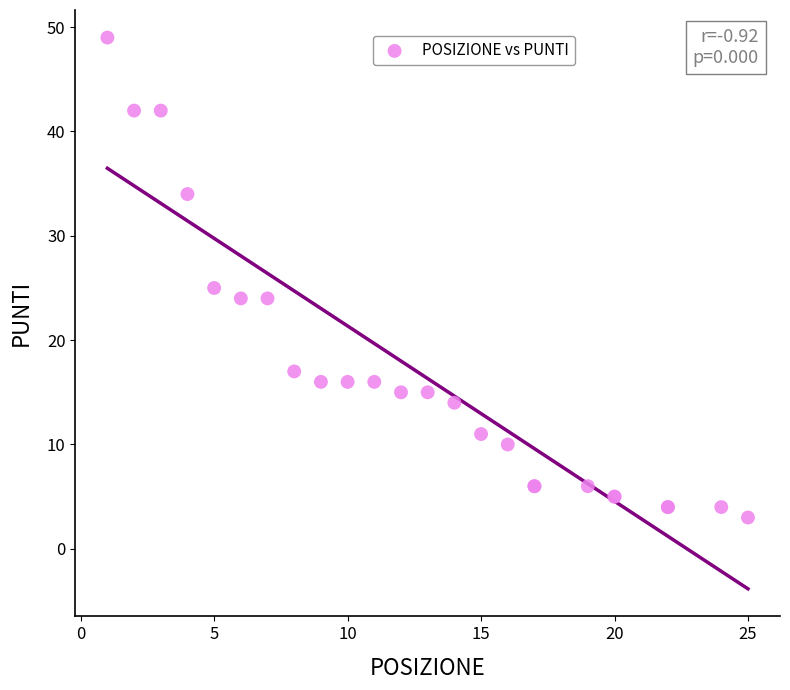

What Y value in the scatter plot is closest to 26?

25